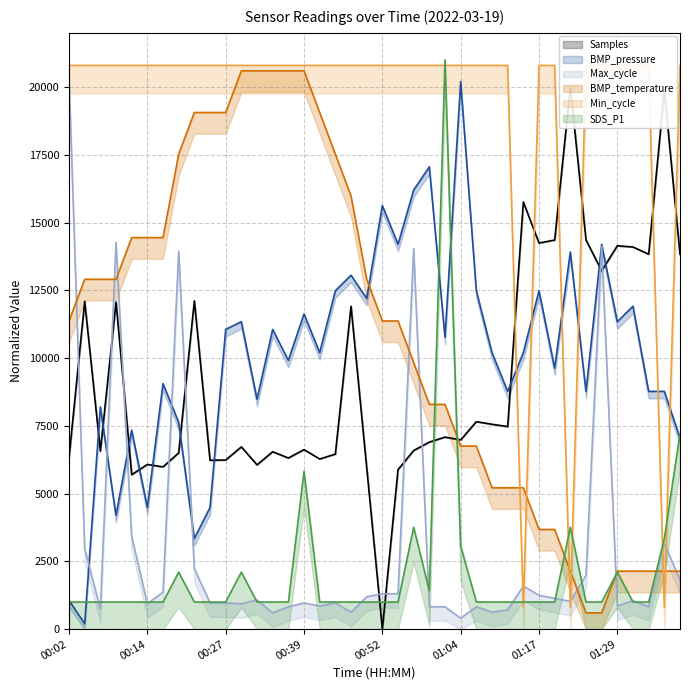

The SDS_P1 series shows 1000.0 at 00:04. True or false?

True